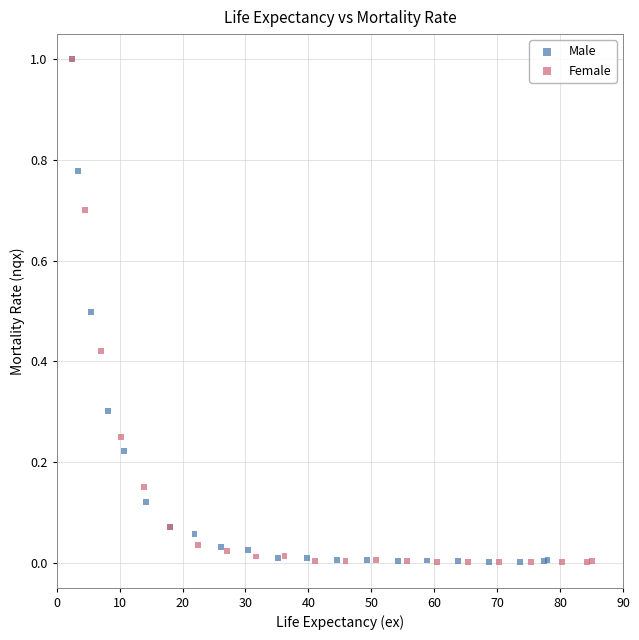

Which series has the widest spread of Y values?

Female